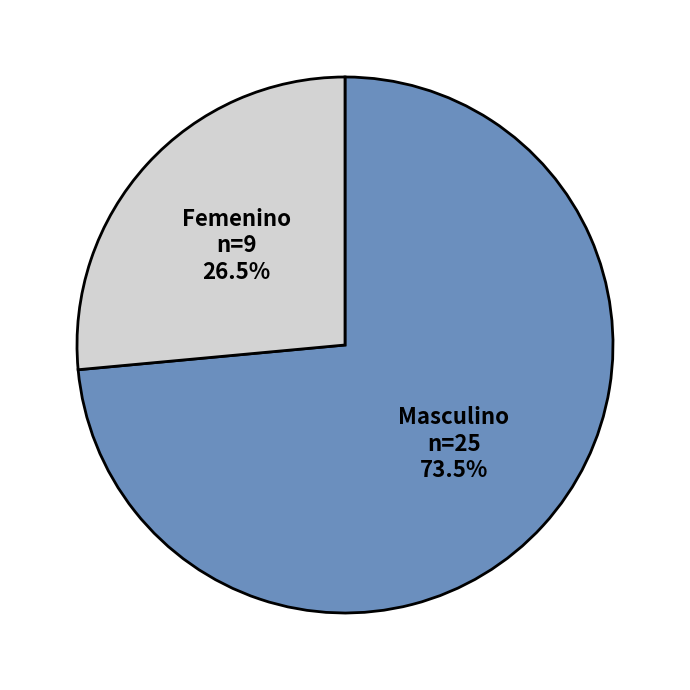

Which slice is the smallest?

Femenino